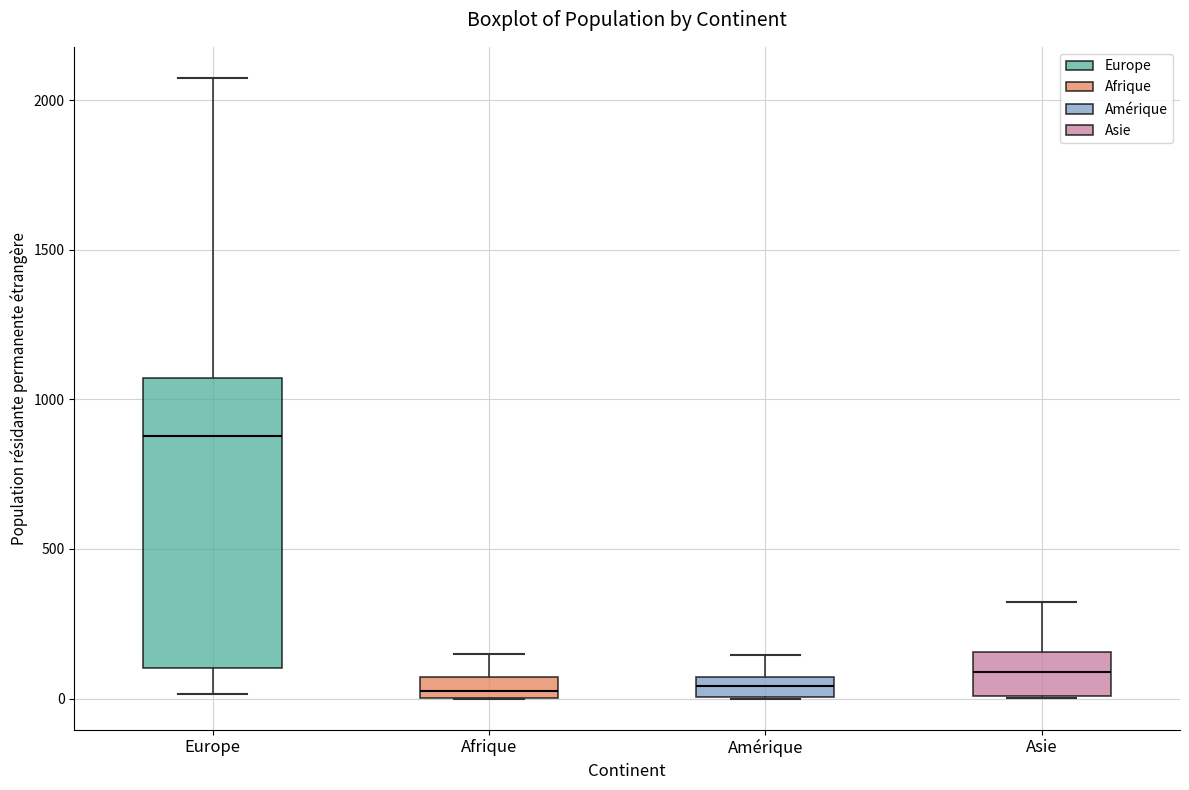

Which box's median line is the highest?

Europe